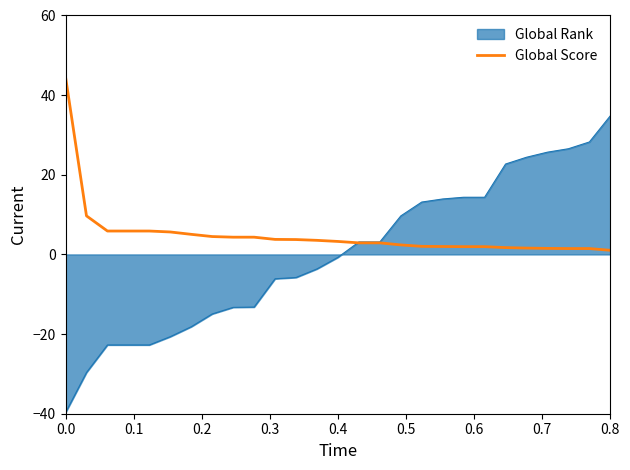

How many distinct data groups are displayed?

2